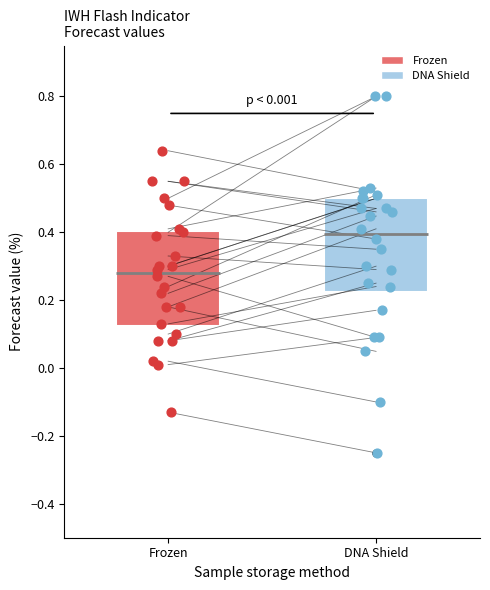

Reading left to right, read every box against the y-axis: the position of its median line, the range the box covers, and the ends of its whiskers. The values are not printed on the chart, so give them approximately, as read against the axis.

Frozen: median 0.28, box 0.12 to 0.40, whiskers -0.12 to 0.64
DNA Shield: median 0.40, box 0.22 to 0.50, whiskers -0.10 to 0.80